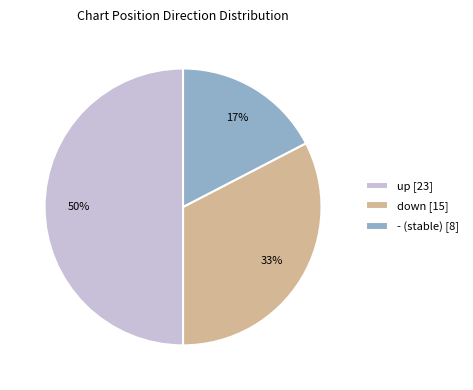

Is the sum of down and up greater than half?

Yes